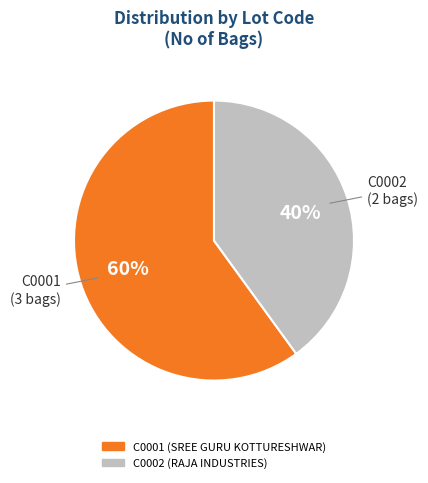

Combined, do C0001 and C0002 account for over 50%?

Yes